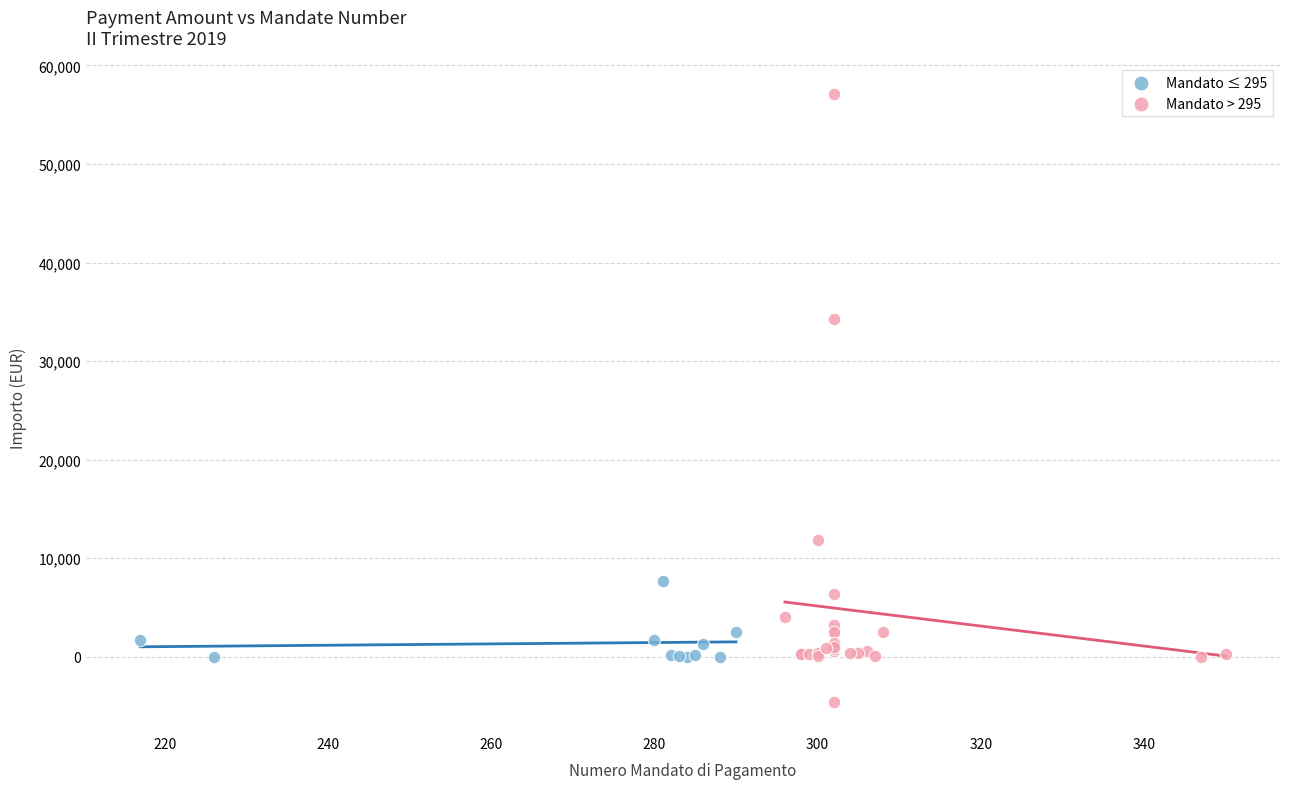

Which series has the widest spread of Y values?

Mandato > 295